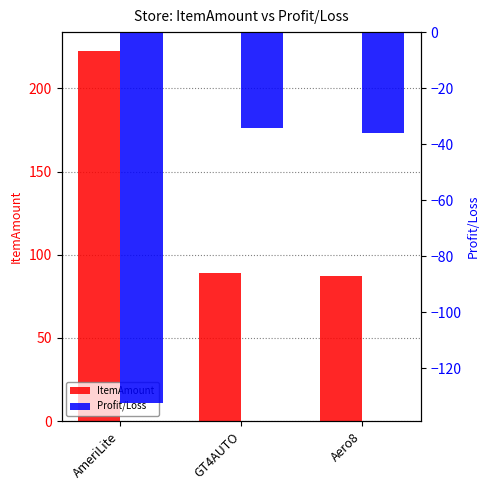

Reading right to left, transcribe all the data shown in this chart.

ItemAmount: Aero8=87.0	GT4AUTO=89.2	AmeriLite=222.7
Profit/Loss: Aero8=-36.0	GT4AUTO=-34.1	AmeriLite=-132.2